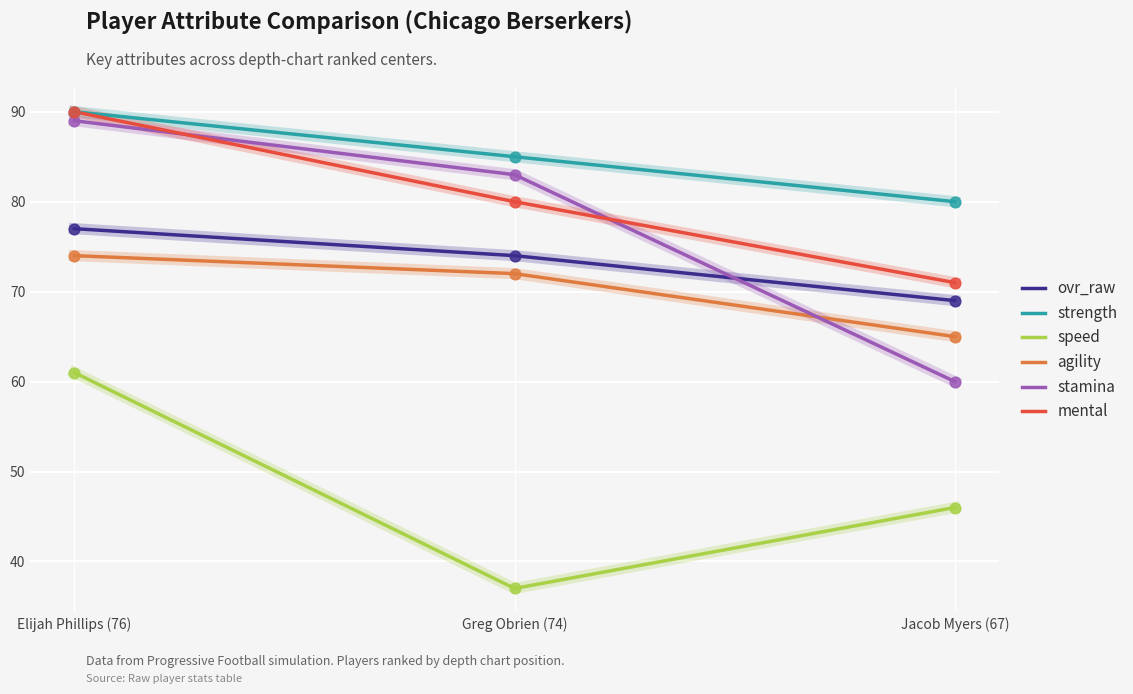

Is the value of speed at Greg Obrien (74) greater than the value of stamina at Jacob Myers (67)?

No